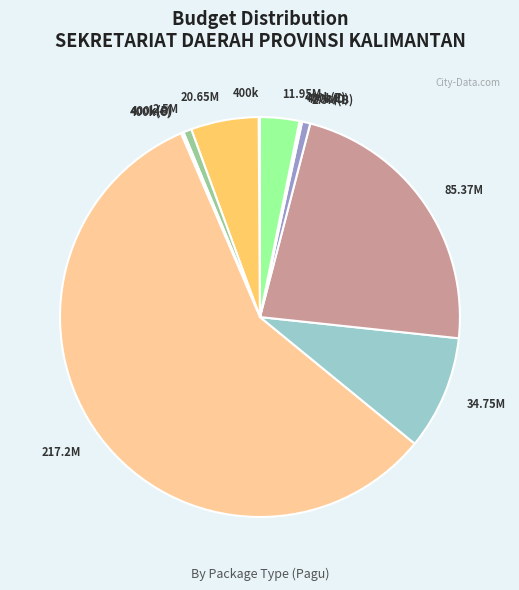

Which has a higher value, 217.2M or 85.37M?

217.2M